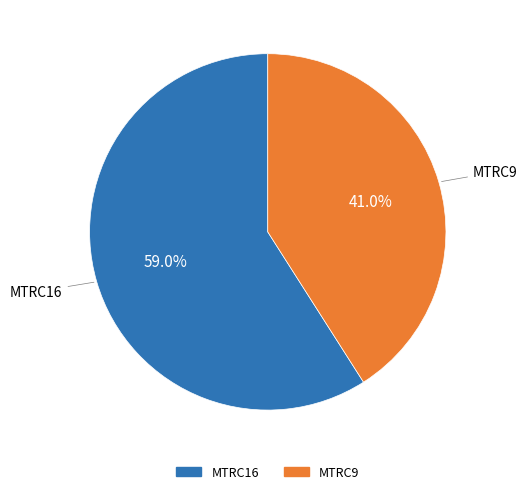

Rank the categories by value from lowest to highest.

MTRC9, MTRC16